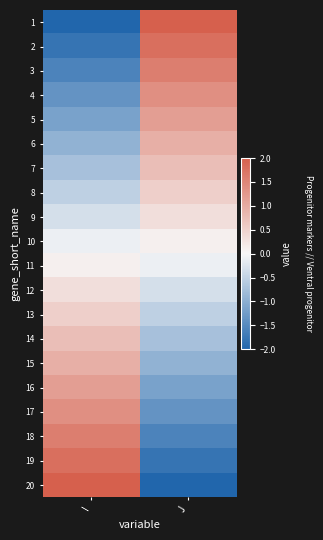

Count the number of data series in this chart.

20